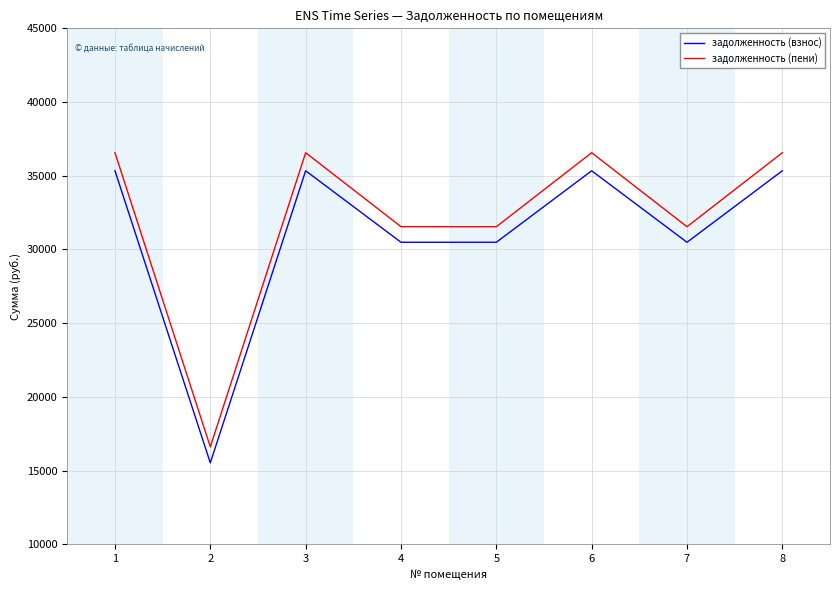

Reading left to right, extract all data points from this chart.

задолженность (взнос): 1=35336.9	2=15522.6	3=35336.9	4=30486.7	5=30486.7	6=35336.9	7=30486.7	8=35336.9
задолженность (пени): 1=36560.9	2=16605.0	3=36560.9	4=31542.7	5=31542.7	6=36560.9	7=31542.7	8=36560.9